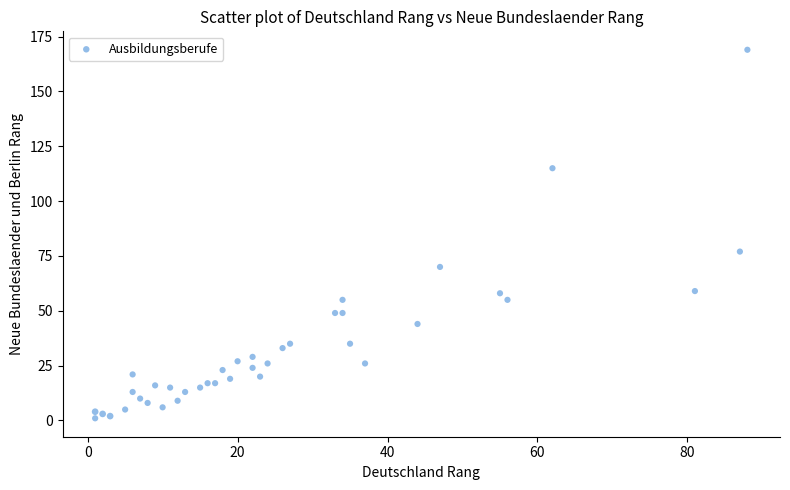

What is the range of X values (max minus min)?

87